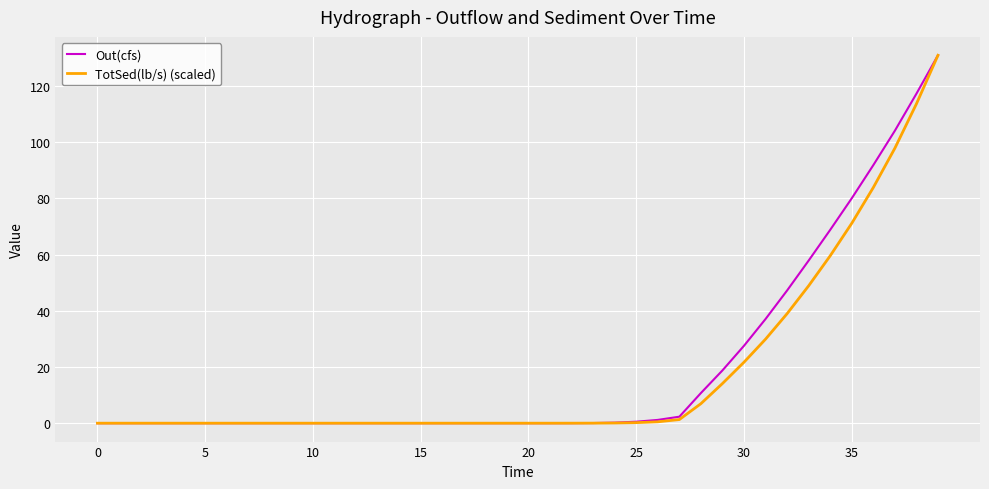

What is the highest value of the TotSed(lb/s) (scaled) series?

130.9